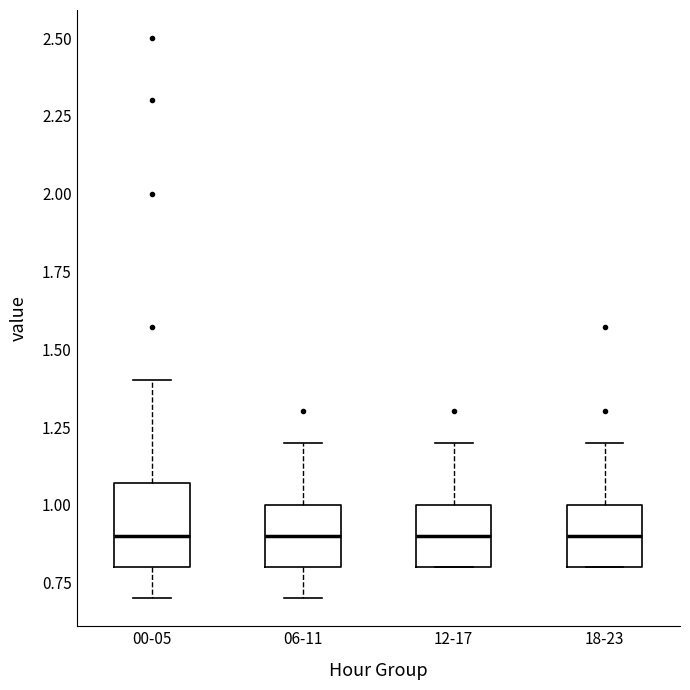

Reading left to right, read every box against the y-axis: the position of its median line, the range the box covers, and the ends of its whiskers. The values are not printed on the chart, so give them approximately, as read against the axis.

00-05: median 0.90, box 0.80 to 1.05, whiskers 0.70 to 1.40
06-11: median 0.90, box 0.80 to 1.00, whiskers 0.70 to 1.20
12-17: median 0.90, box 0.80 to 1.00, whiskers 0.80 to 1.20
18-23: median 0.90, box 0.80 to 1.00, whiskers 0.80 to 1.20